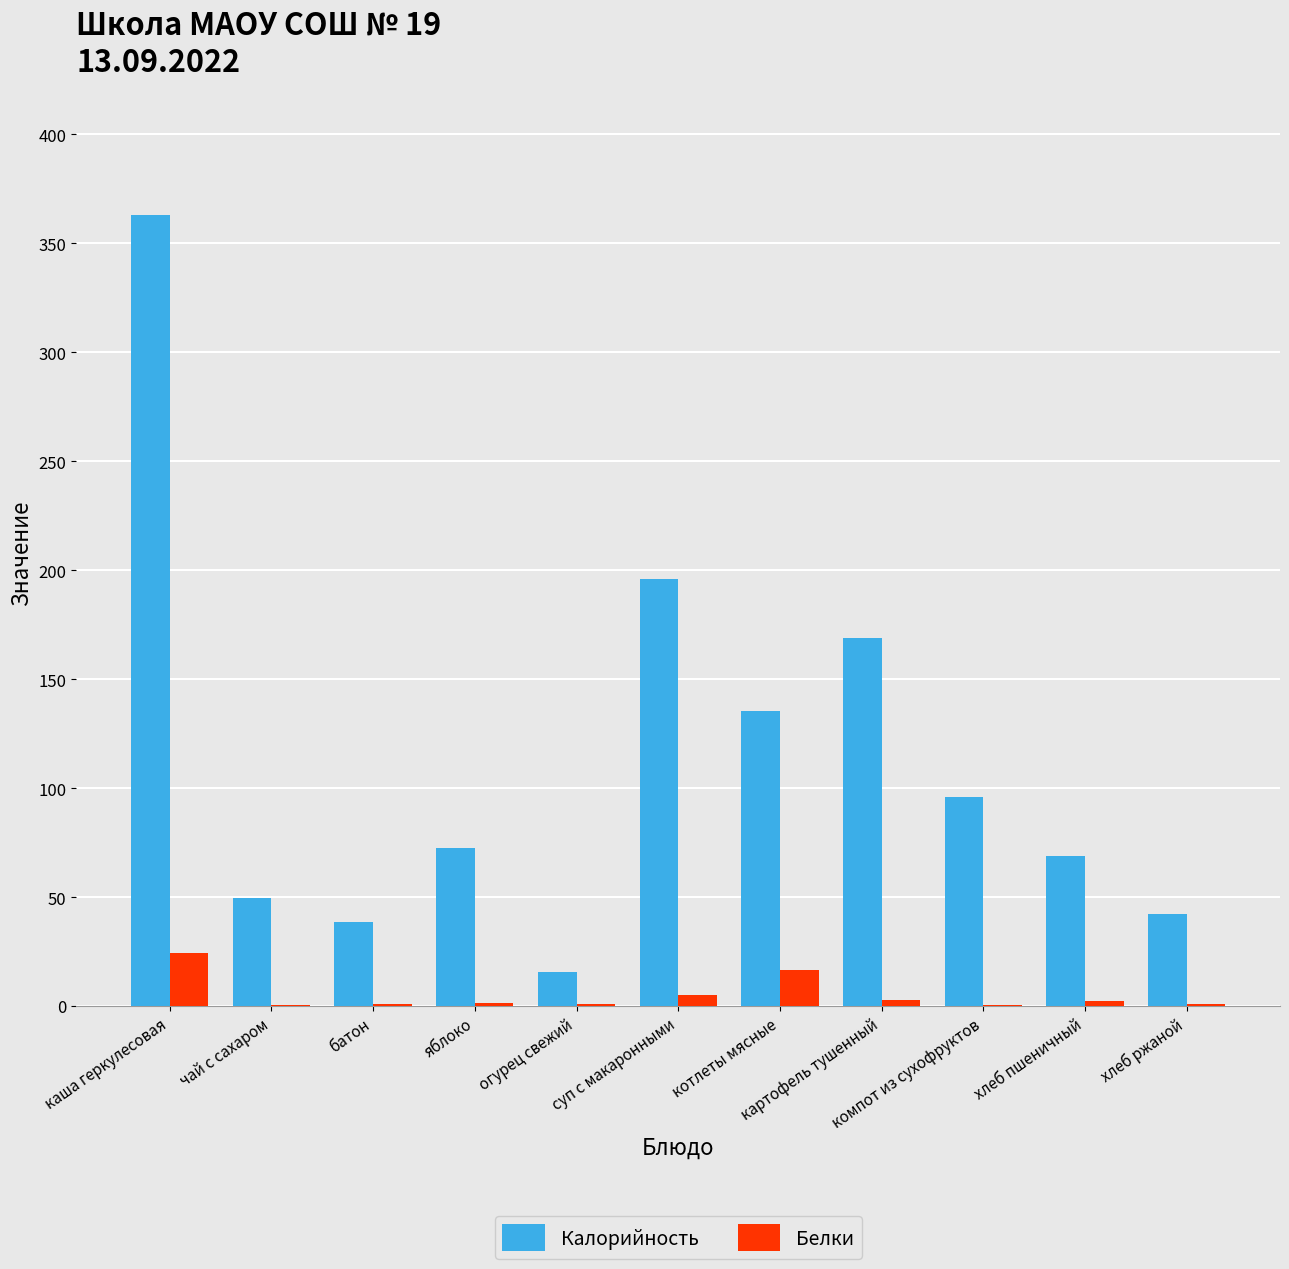

Does the chart contain stacked bars?

No